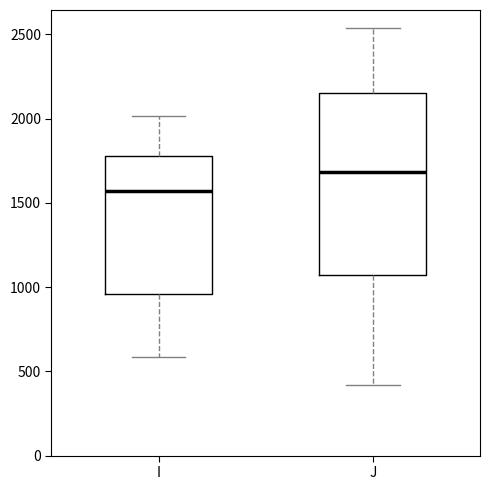

Reading left to right, transcribe this box plot: for each box, give where its median line is, the range the box spans, and where its two whiskers end, as read against the y-axis. The values are not printed on the chart, so give them approximately, as read against the axis.

I: median 1550, box 950 to 1800, whiskers 600 to 2000
J: median 1700, box 1050 to 2150, whiskers 400 to 2550